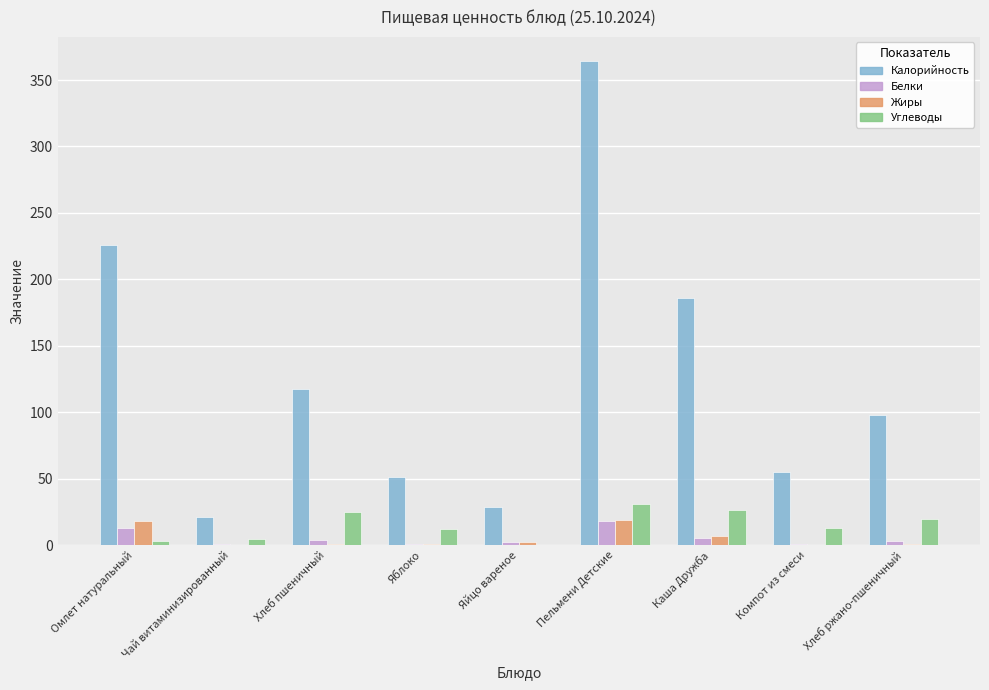

What is the maximum value shown in the chart?

364.3